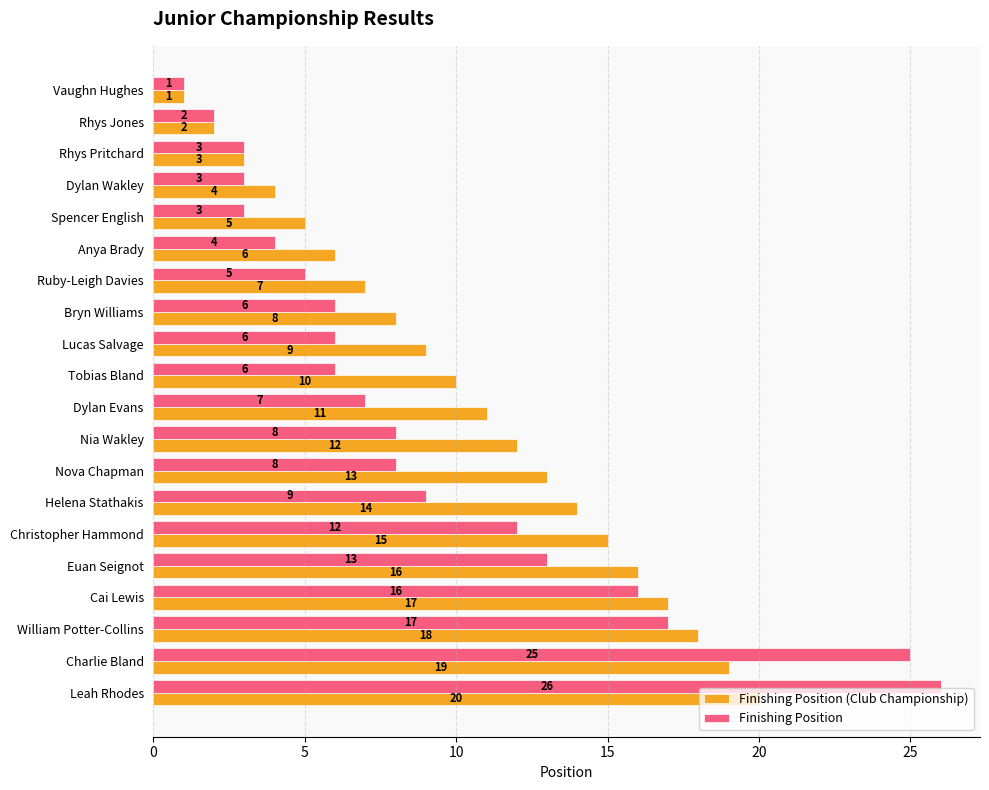

What is the maximum value for Finishing Position (Club Championship)?

20